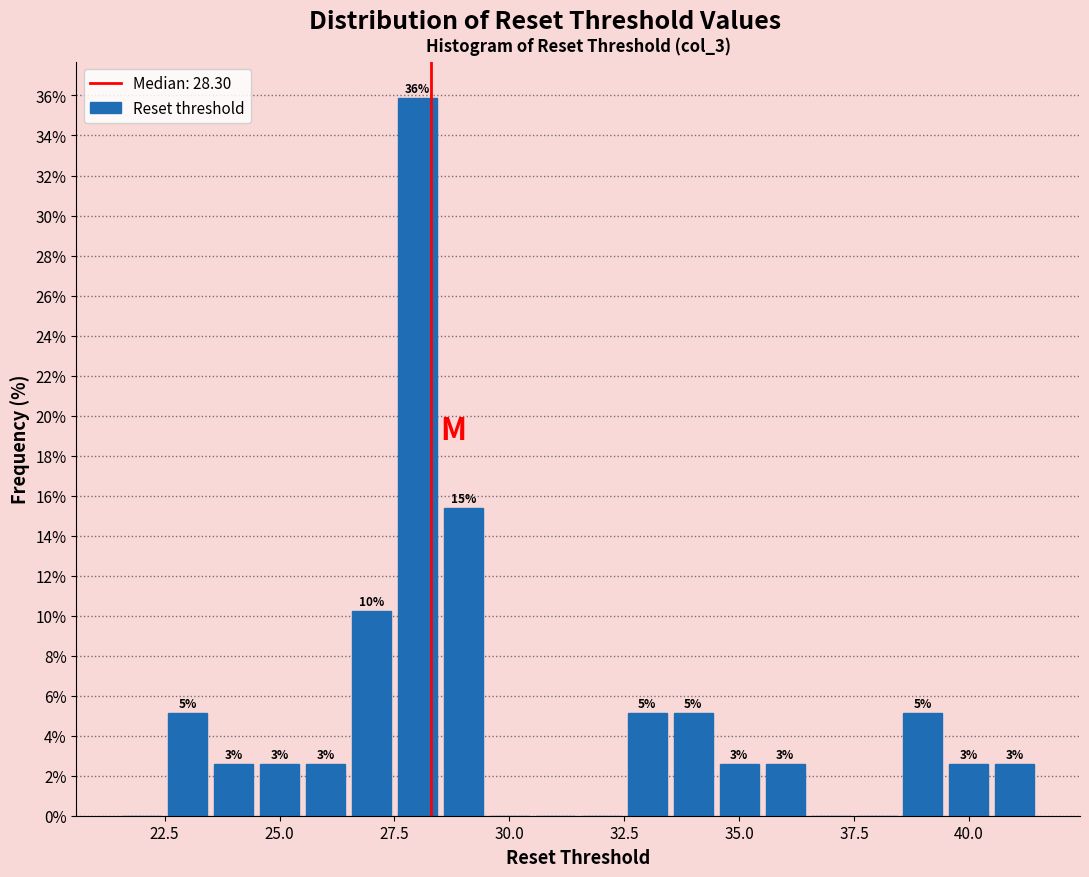

Around what value on the x-axis is the tallest bar? Give the approximate position of its centre, as read against the axis.

28.0